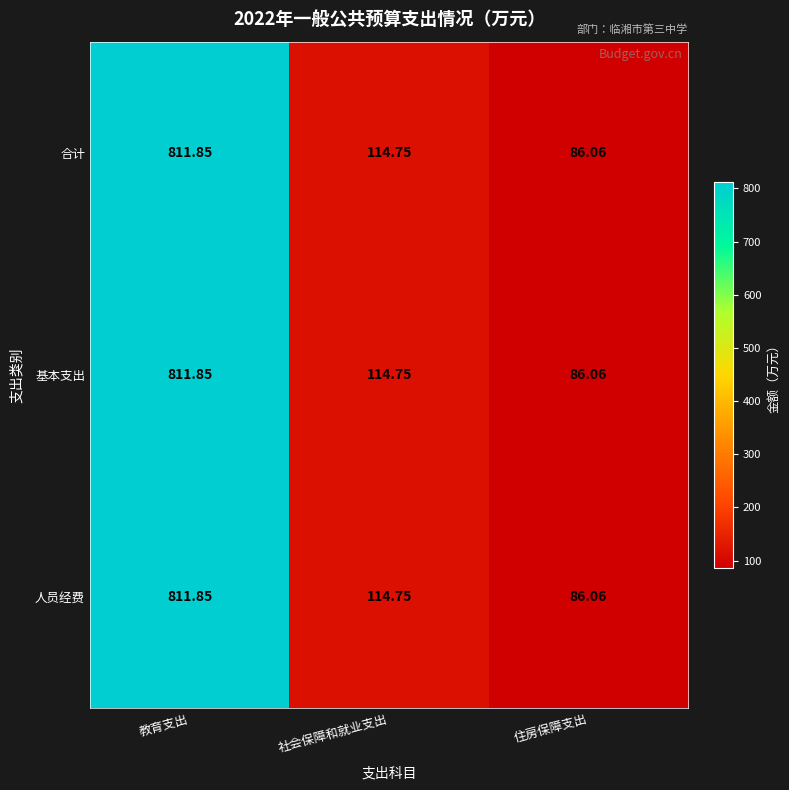

At which category is the sum across all series the highest?

教育支出